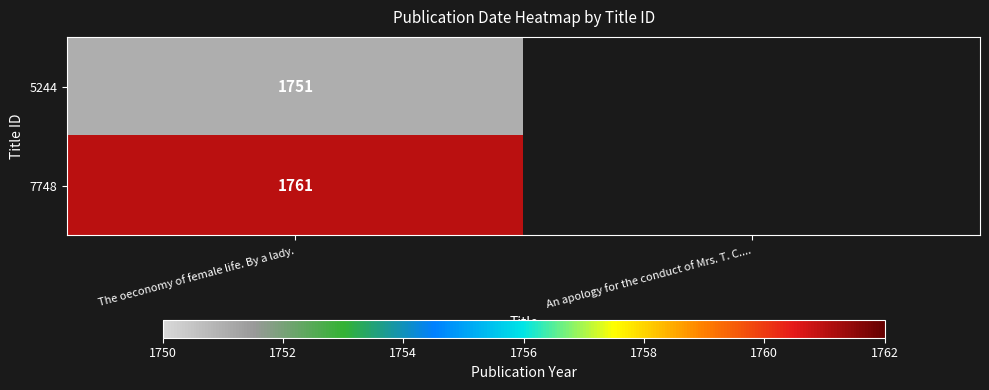

What is the spread (max minus min) of values at The oeconomy of female life. By a lady.?

10